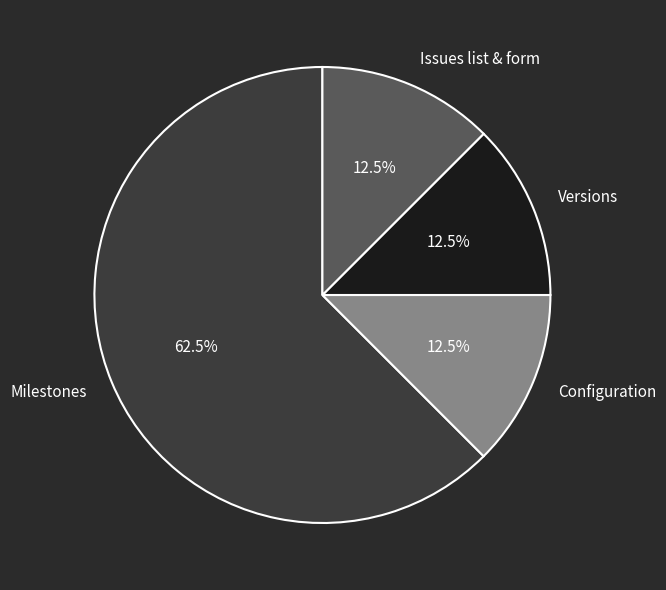

How many segments does this pie chart have?

4